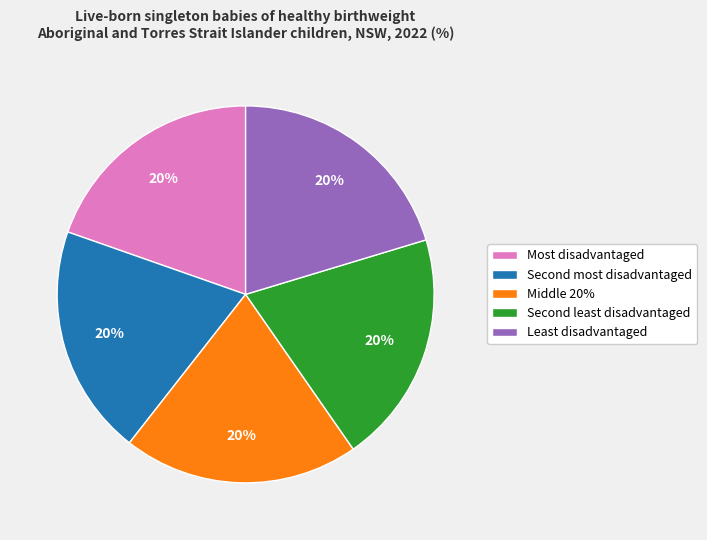

Does any single category account for the majority?

No